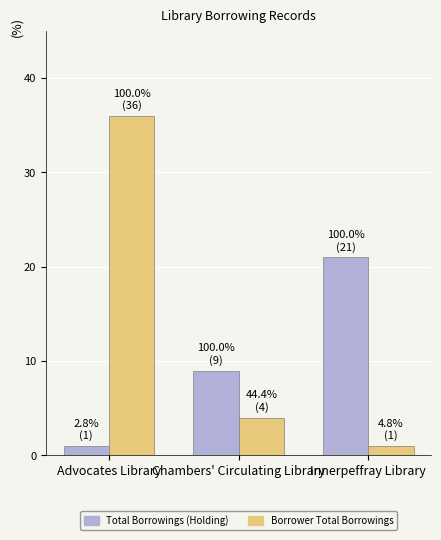

What is the value of the Borrower Total Borrowings bar at the 2nd from the left?

4